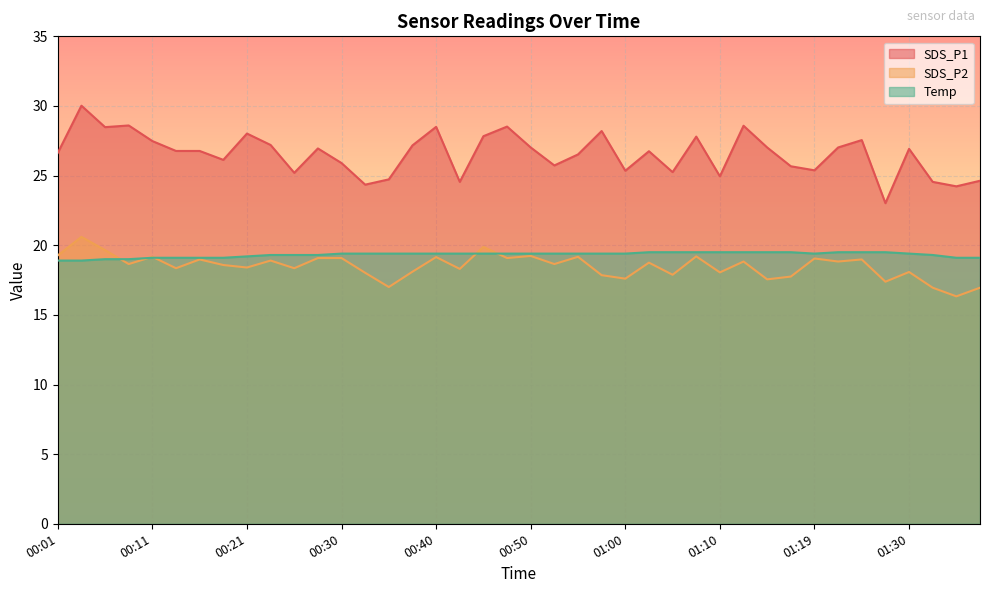

Where does the Temp series first go above 19?

00:11